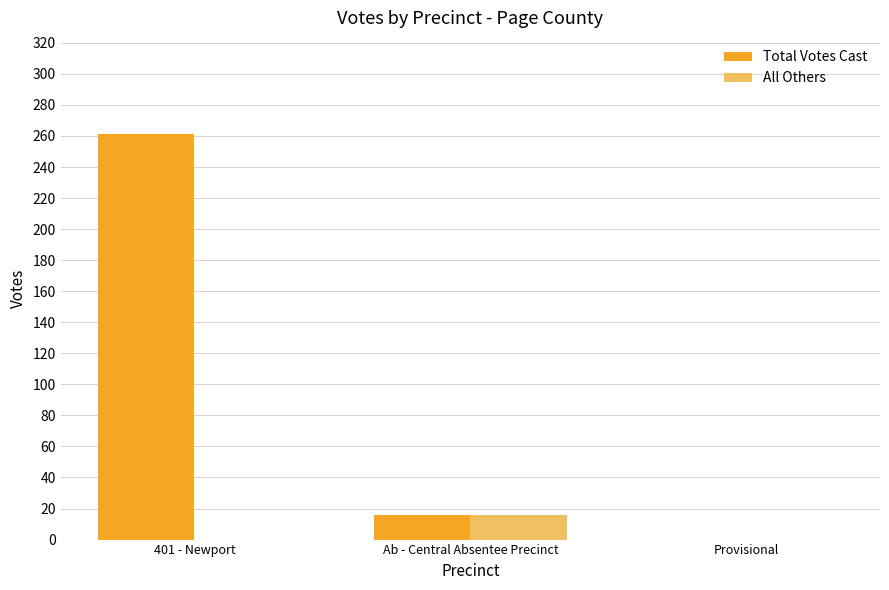

How many series are shown in this chart?

2